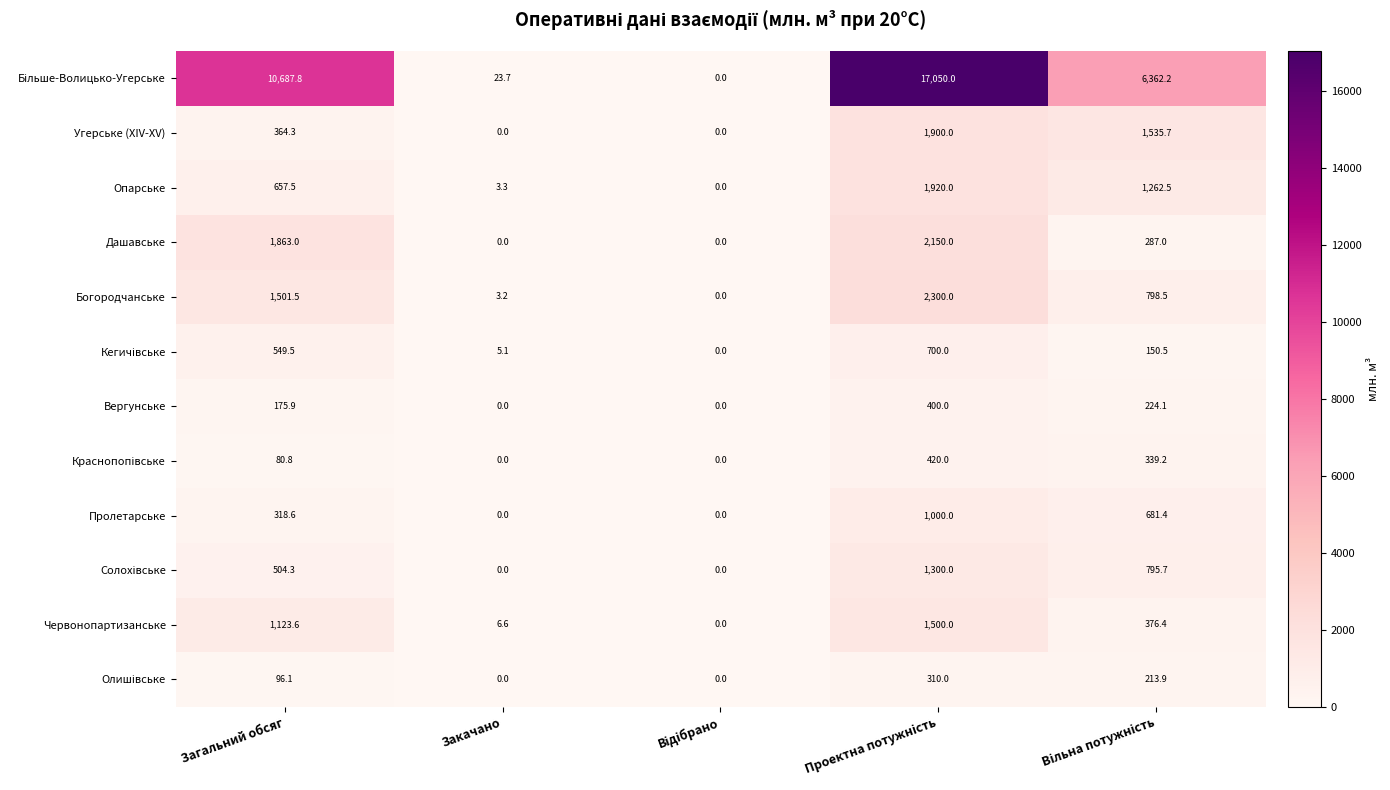

What is the spread (max minus min) of values at Закачано?

23.7